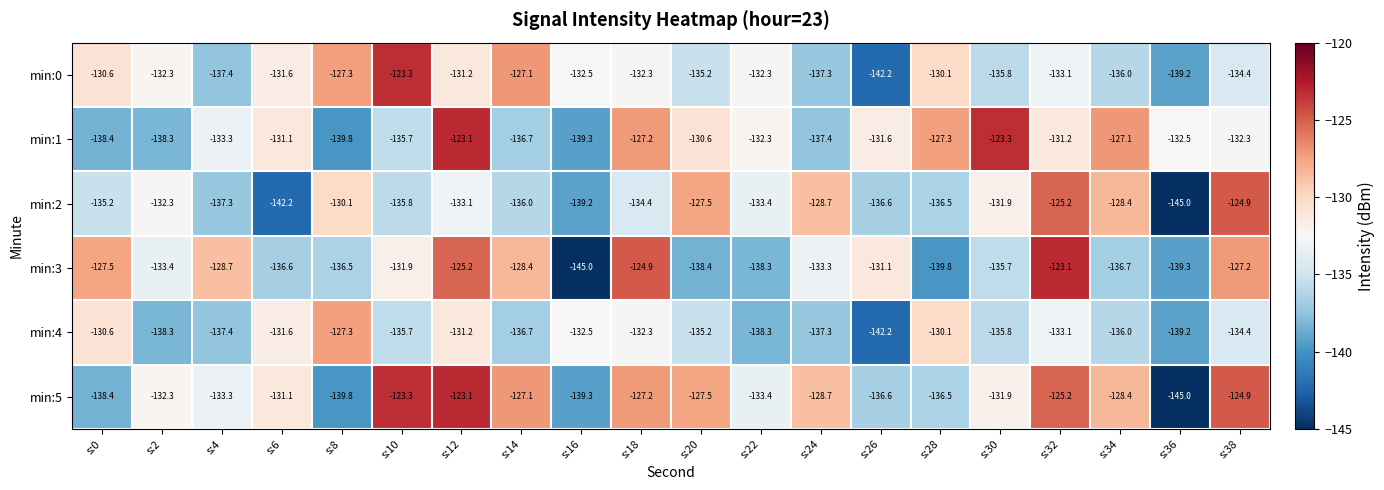

The value of min:2 at s:10 is -186.8. True or false?

False